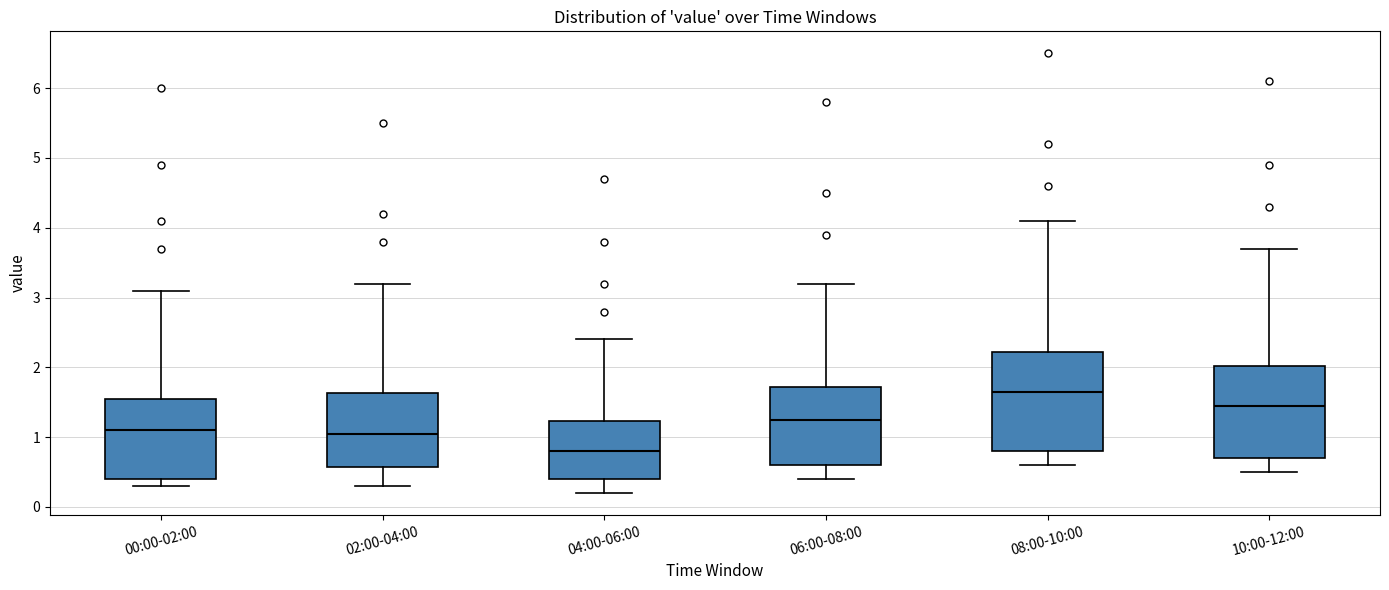

Which box has the highest median line?

08:00-10:00